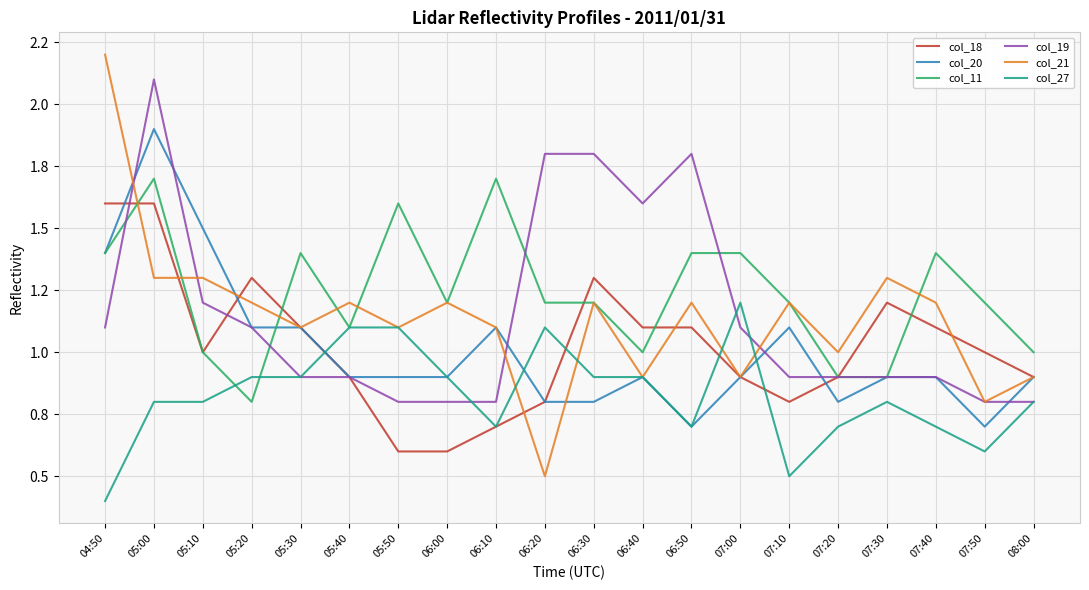

The col_27 series shows 0.9 at 06:30. True or false?

True